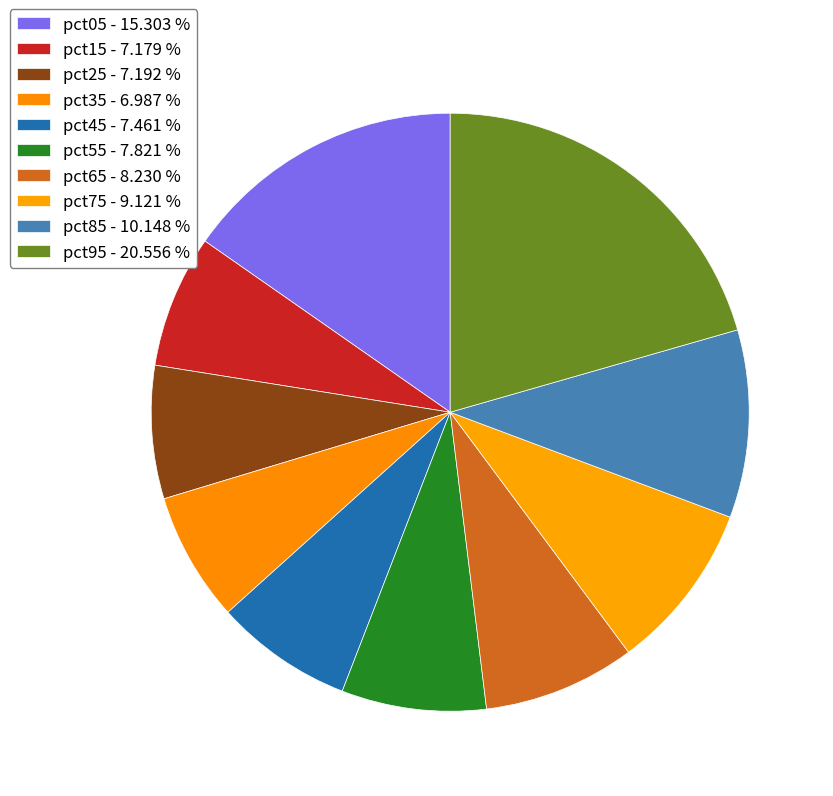

Rank the categories by value from highest to lowest.

pct95, pct05, pct85, pct75, pct65, pct55, pct45, pct25, pct15, pct35